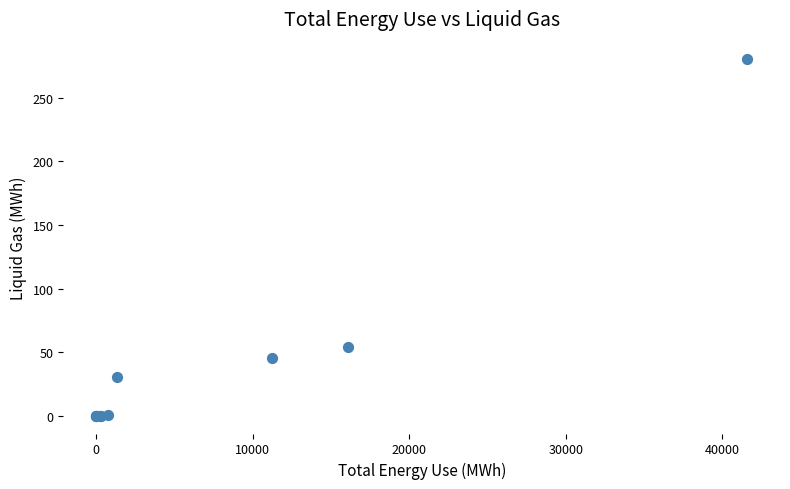

What Y value in the scatter plot is closest to 140?

54.3